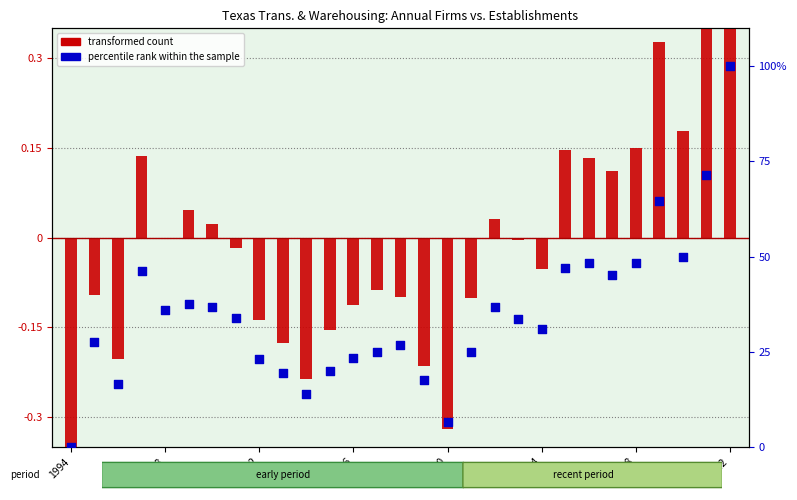

Which series reaches the minimum Y coordinate?

transformed count